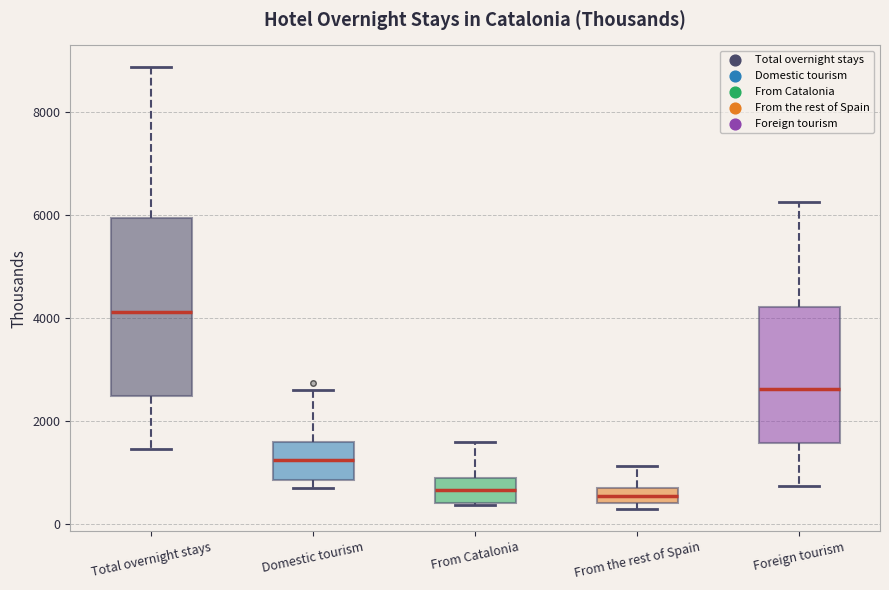

Comparing the boxes themselves (not the whiskers), which one is the tallest?

Total overnight stays